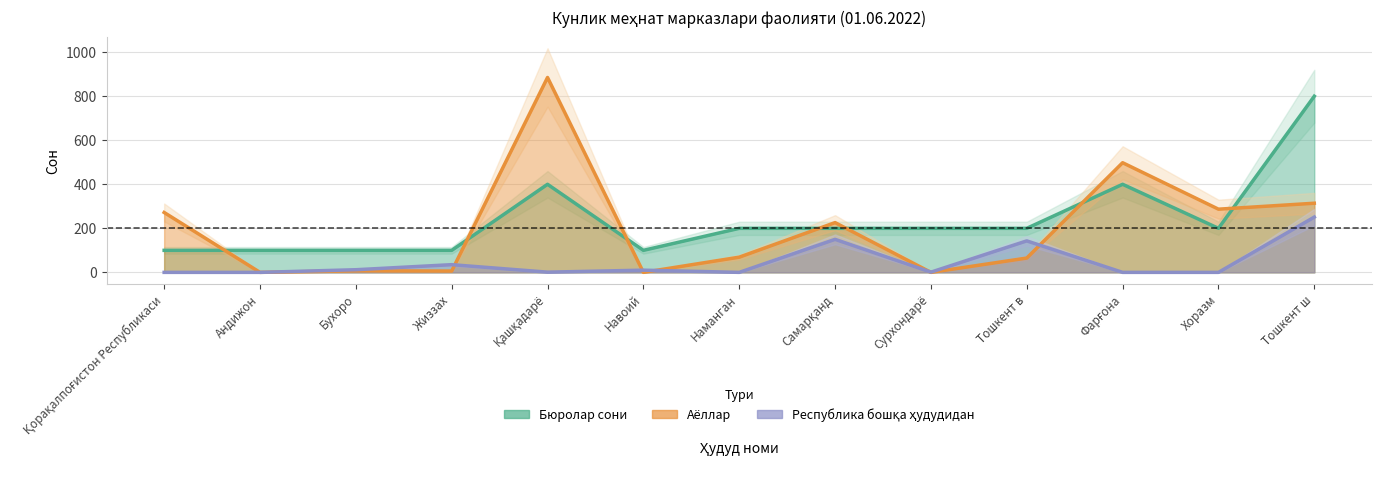

Rank the series by their maximum value, from lowest to highest.

Республика бошқа ҳудудидан, Бюролар сони, Аёллар